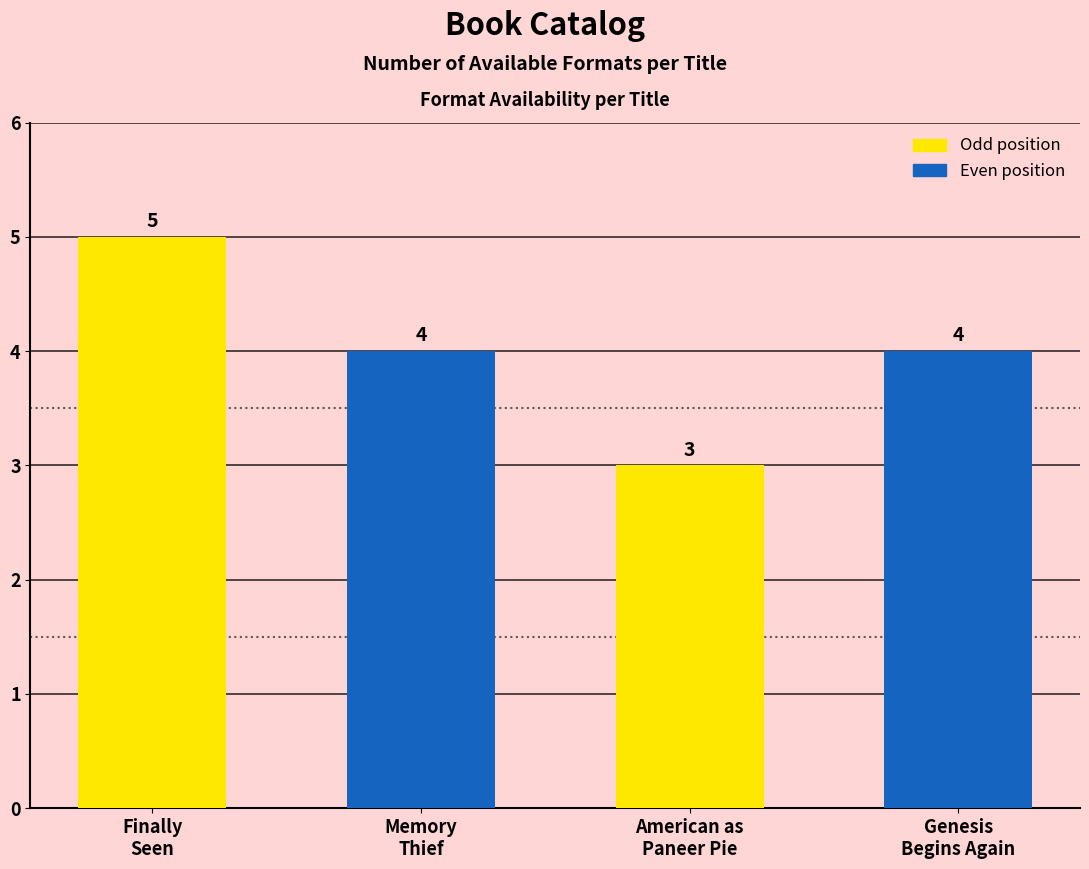

What is the value of the 2nd bar from the left?

4